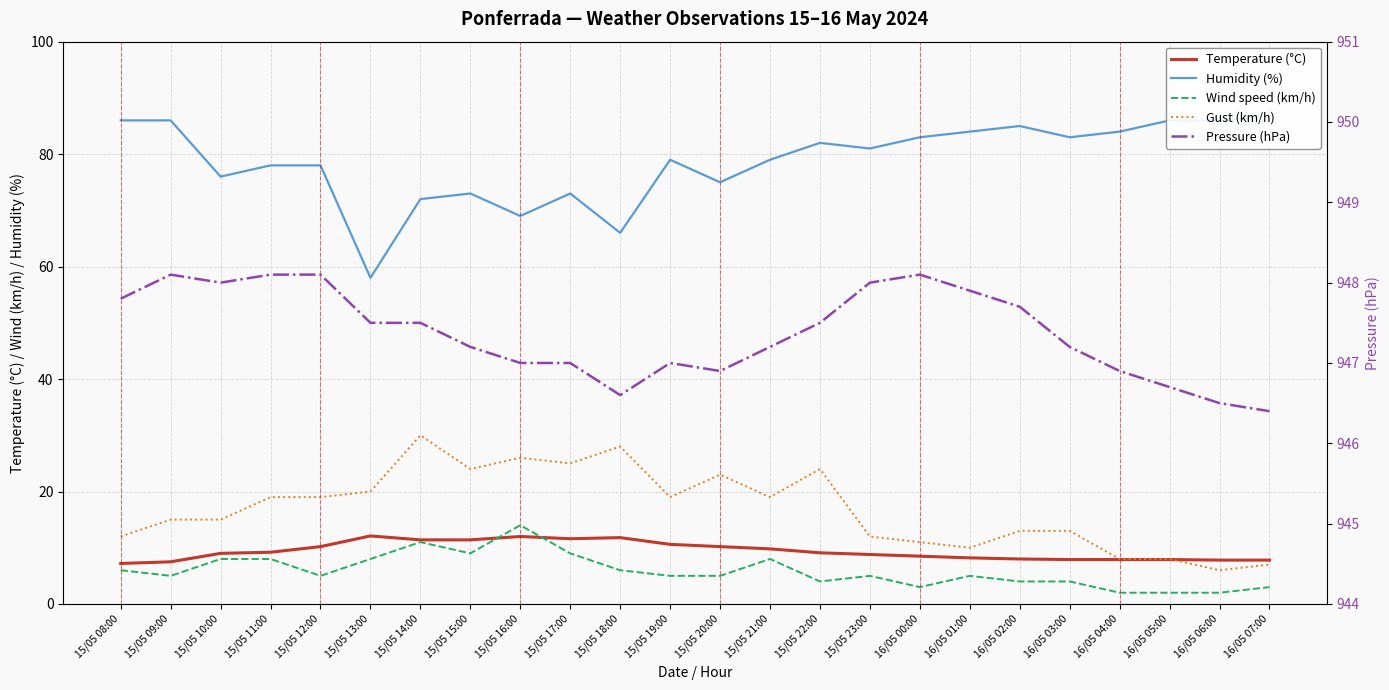

What is the average value of the Wind speed (km/h) series?

5.9